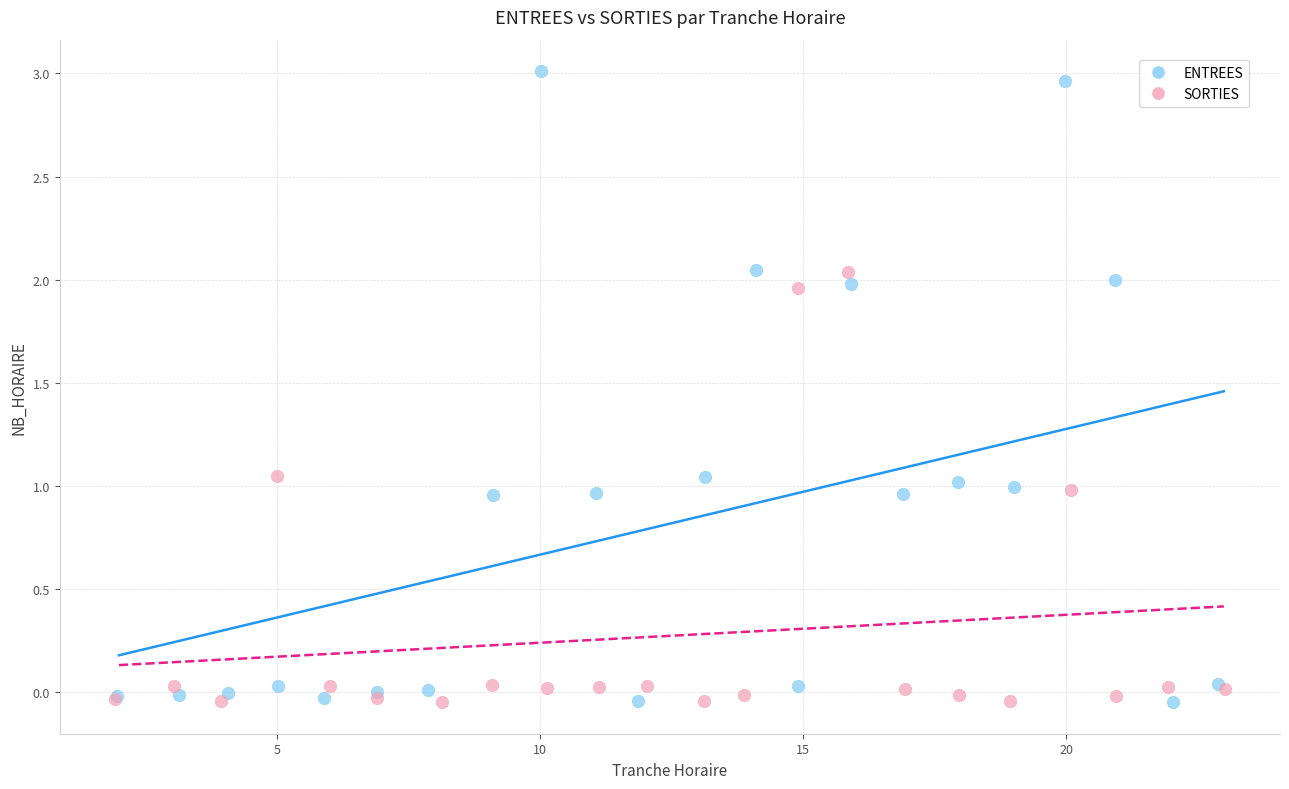

Which series has the widest spread of Y values?

ENTREES